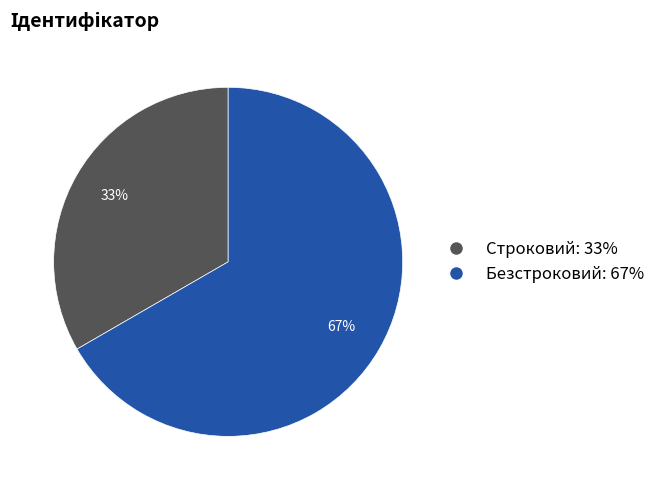

To the nearest percent, what percentage of the pie is Строковий?

33%